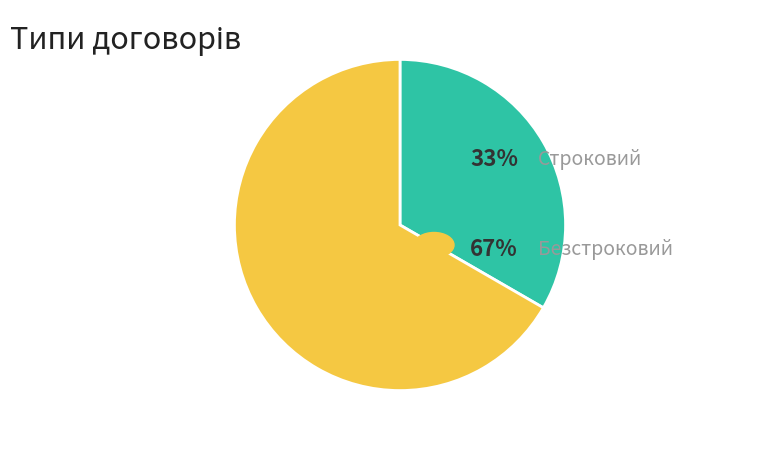

Is there a majority slice in this chart?

Yes